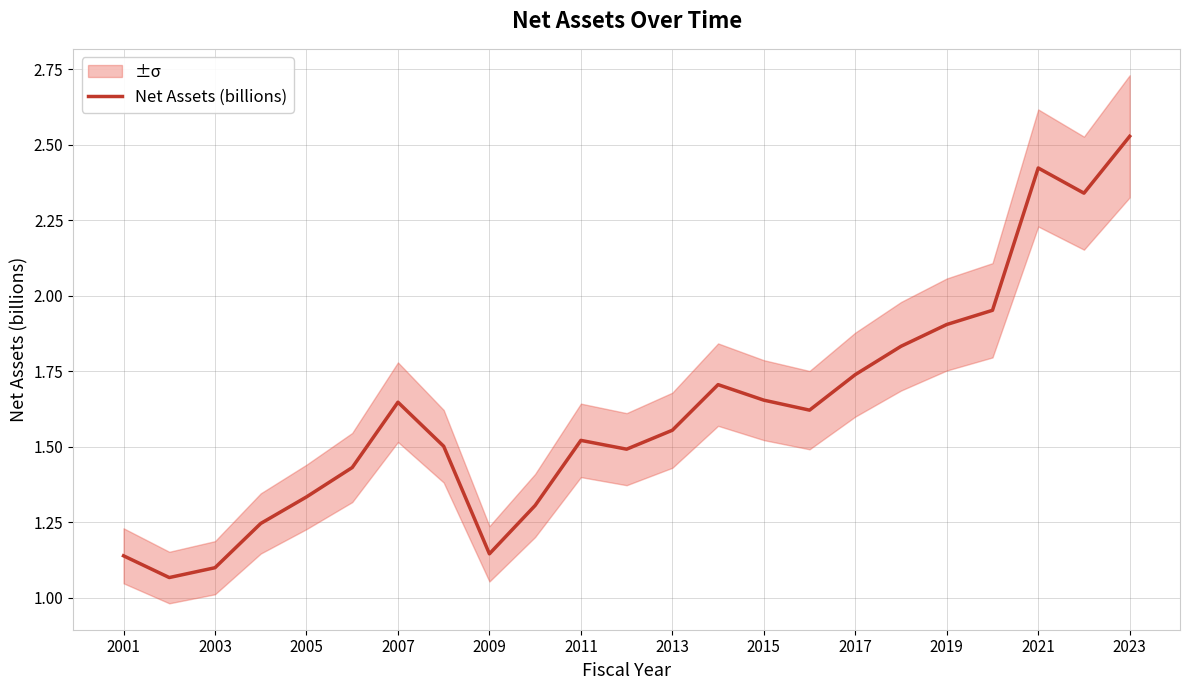

Does the chart display data point markers on the line(s)?

No